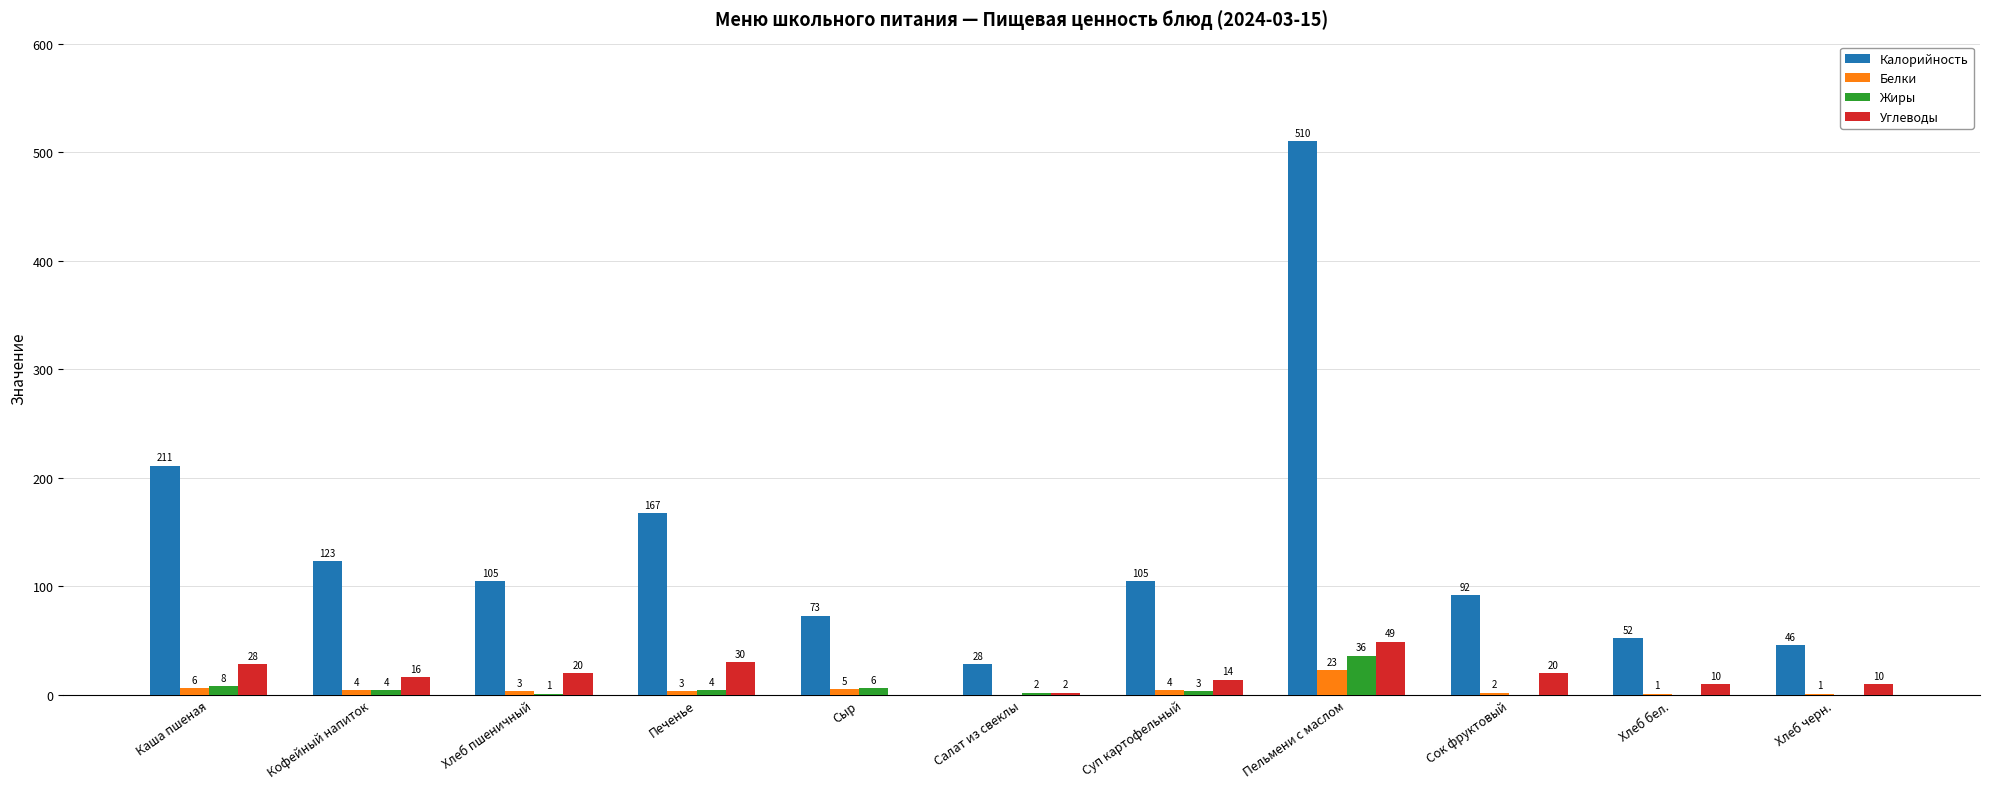

Which series has the widest spread of values?

Калорийность